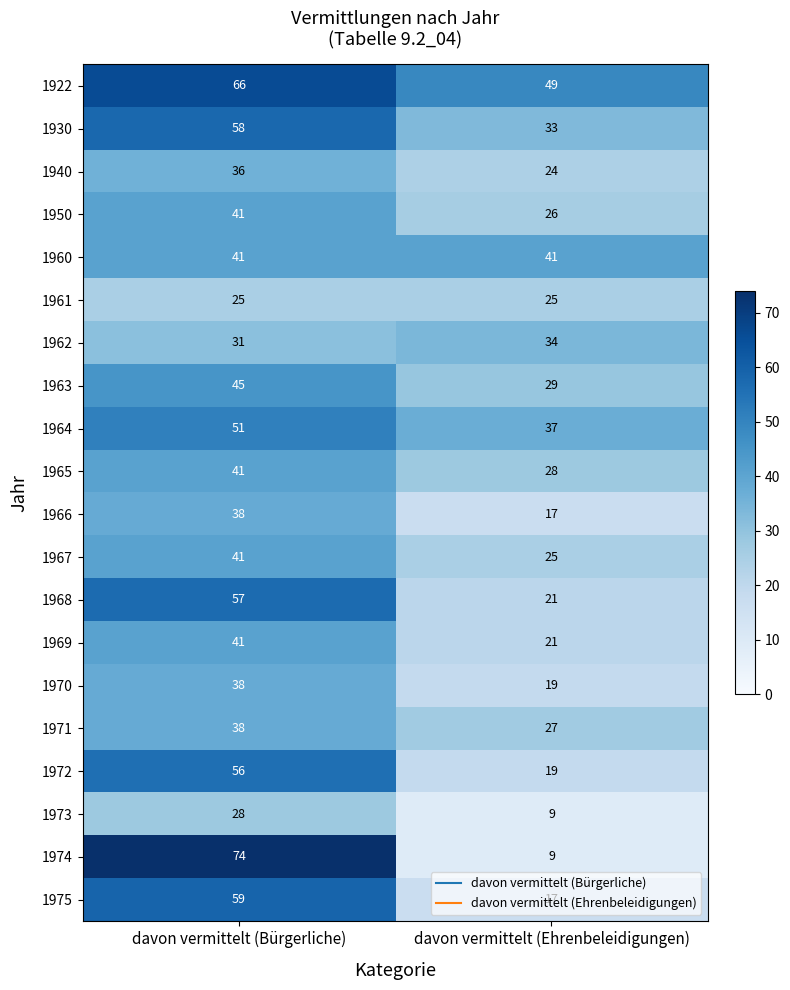

Where is 1974 nearest to the value 41?

davon vermittelt (Ehrenbeleidigungen)